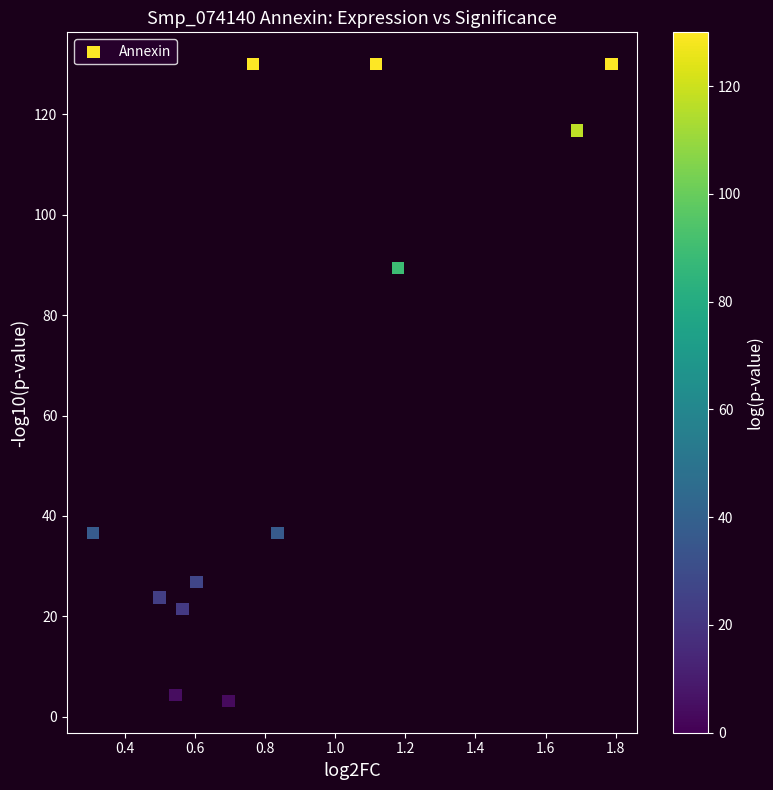

What is the average Y value?

62.4